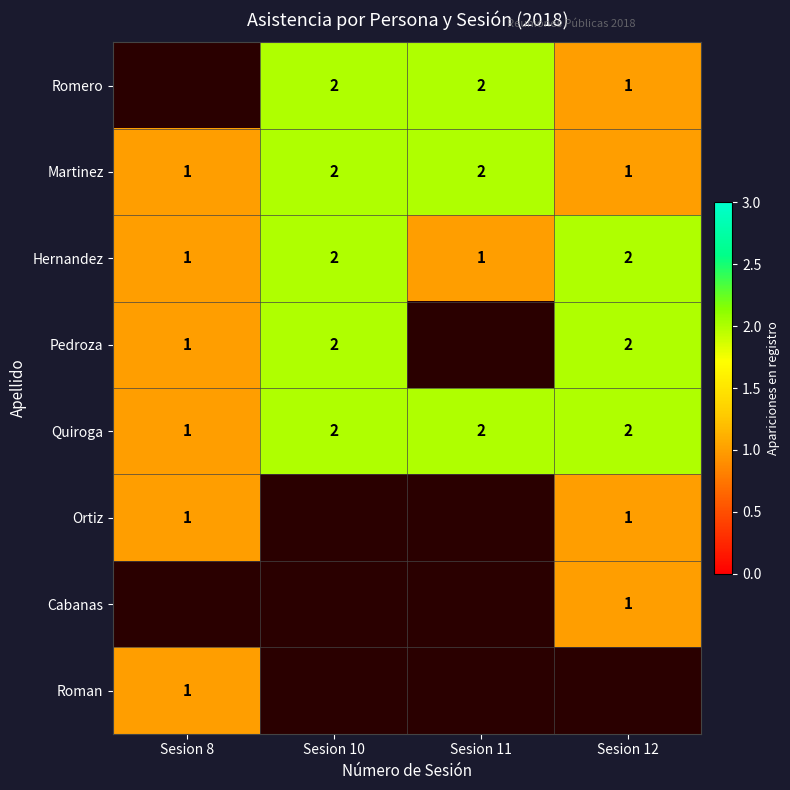

The value of Cabanas at Sesion 12 is 1. True or false?

True